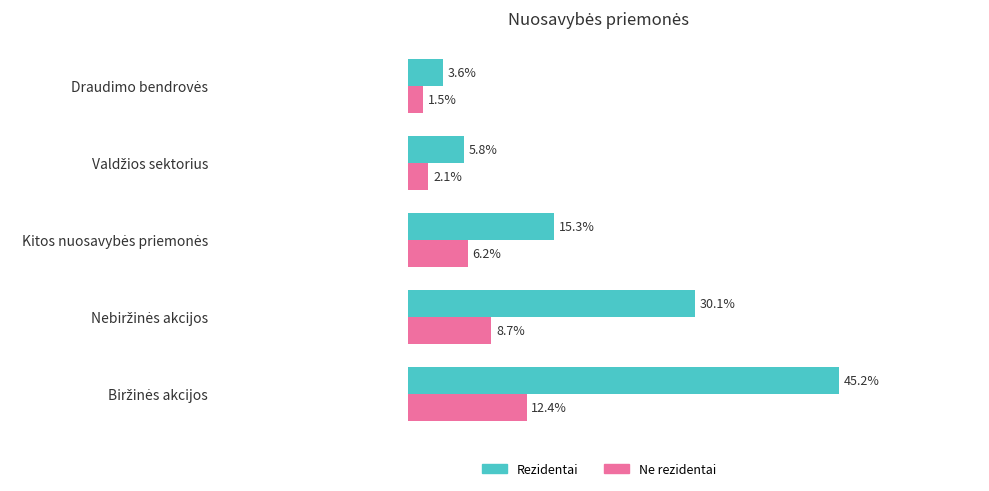

Rank the series by their maximum value, from highest to lowest.

Rezidentai, Ne rezidentai